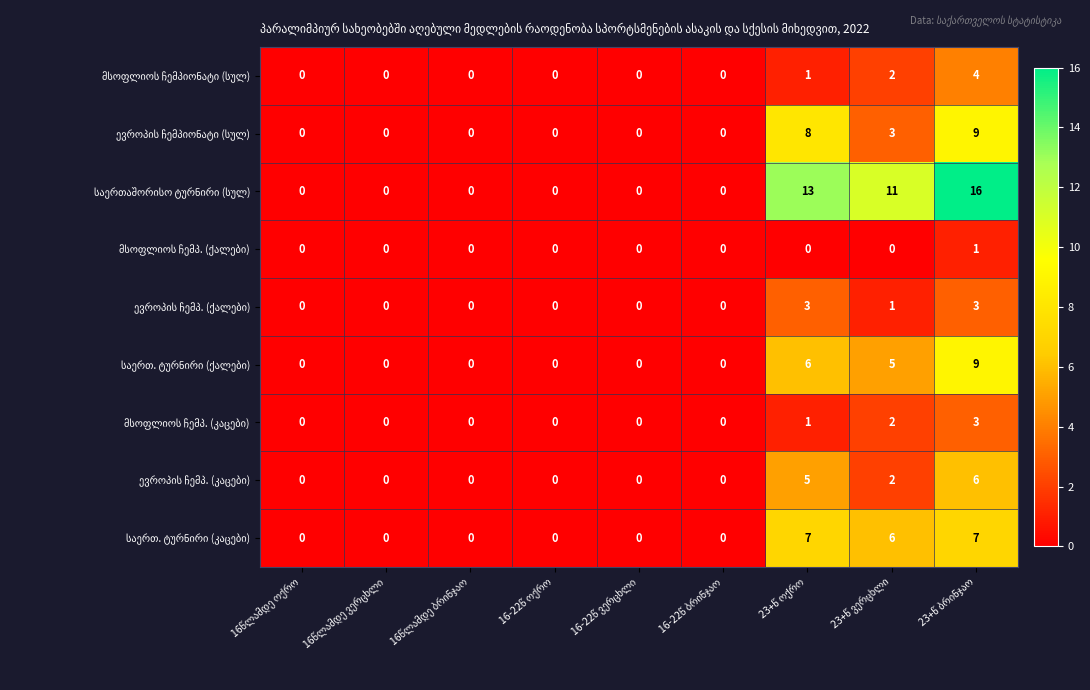

Which series changed the most between 16წლამდე ბრინჯაო and 23+წ ბრინჯაო?

საერთაშორისო ტურნირი (სულ)